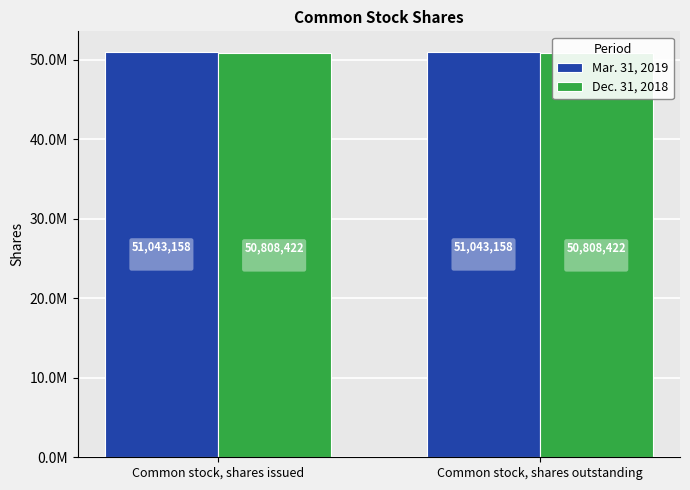

At Common stock, shares issued, list the series in order from largest to smallest.

Mar. 31, 2019, Dec. 31, 2018